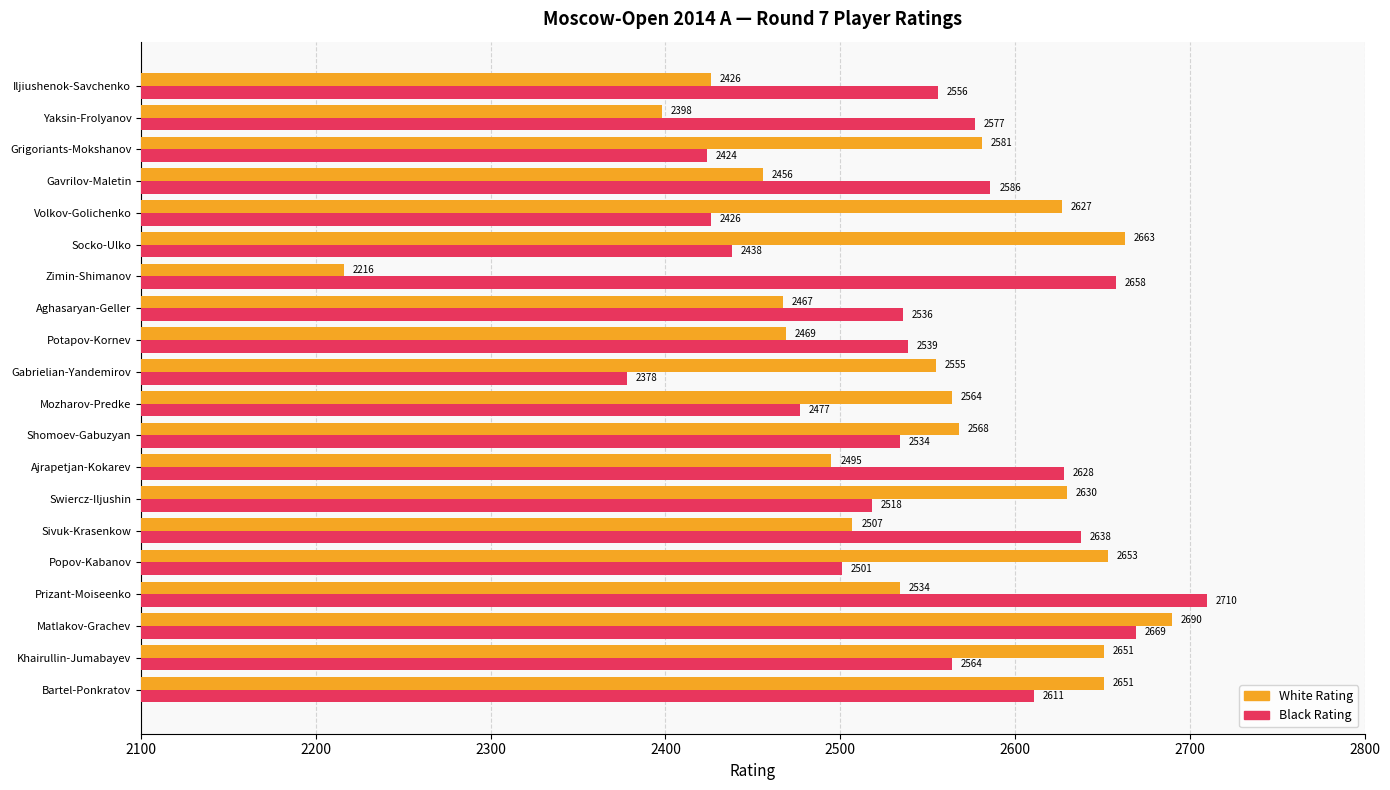

At which label does White Rating reach its minimum?

Zimin-Shimanov